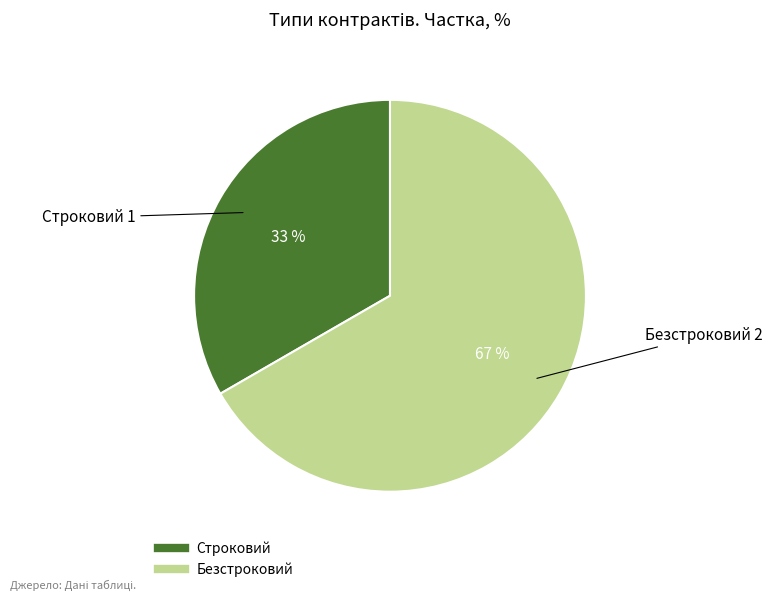

To the nearest percent, what portion does Строковий represent?

33%